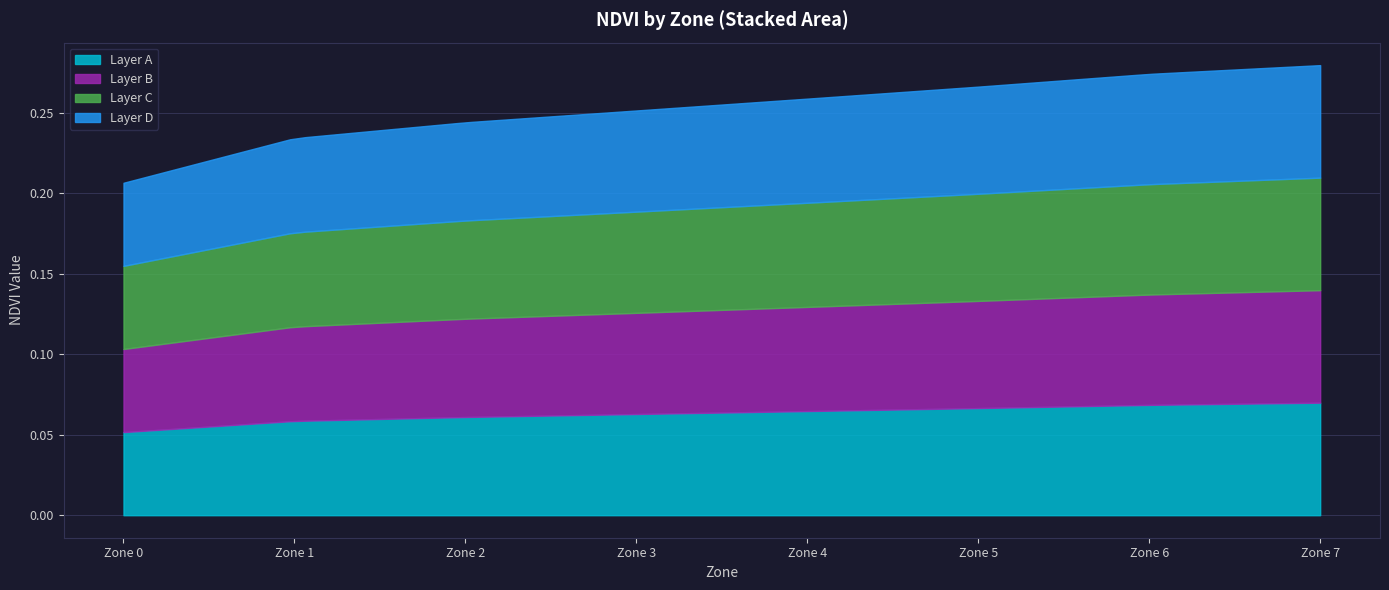

Where is the first local maximum for Zone 3?

5